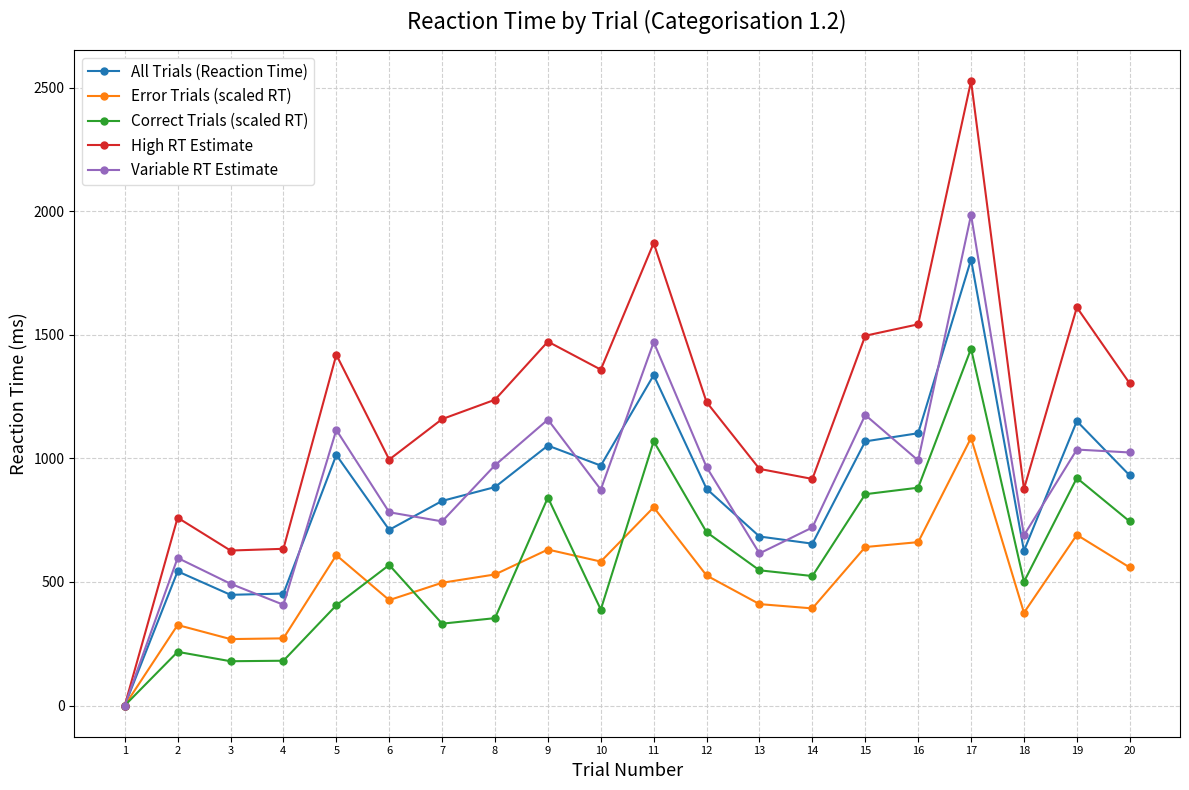

How many positive values does the All Trials (Reaction Time) series have?

19